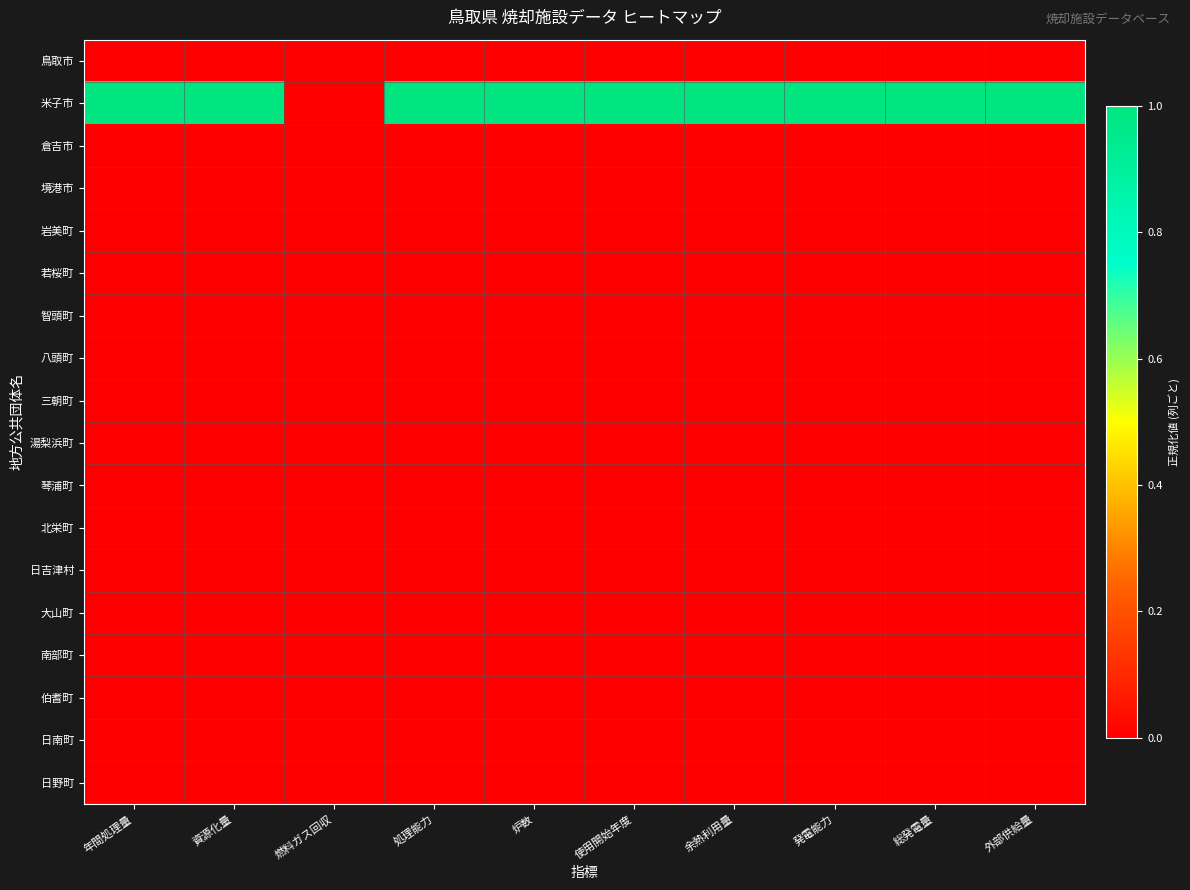

How many distinct data groups are displayed?

18